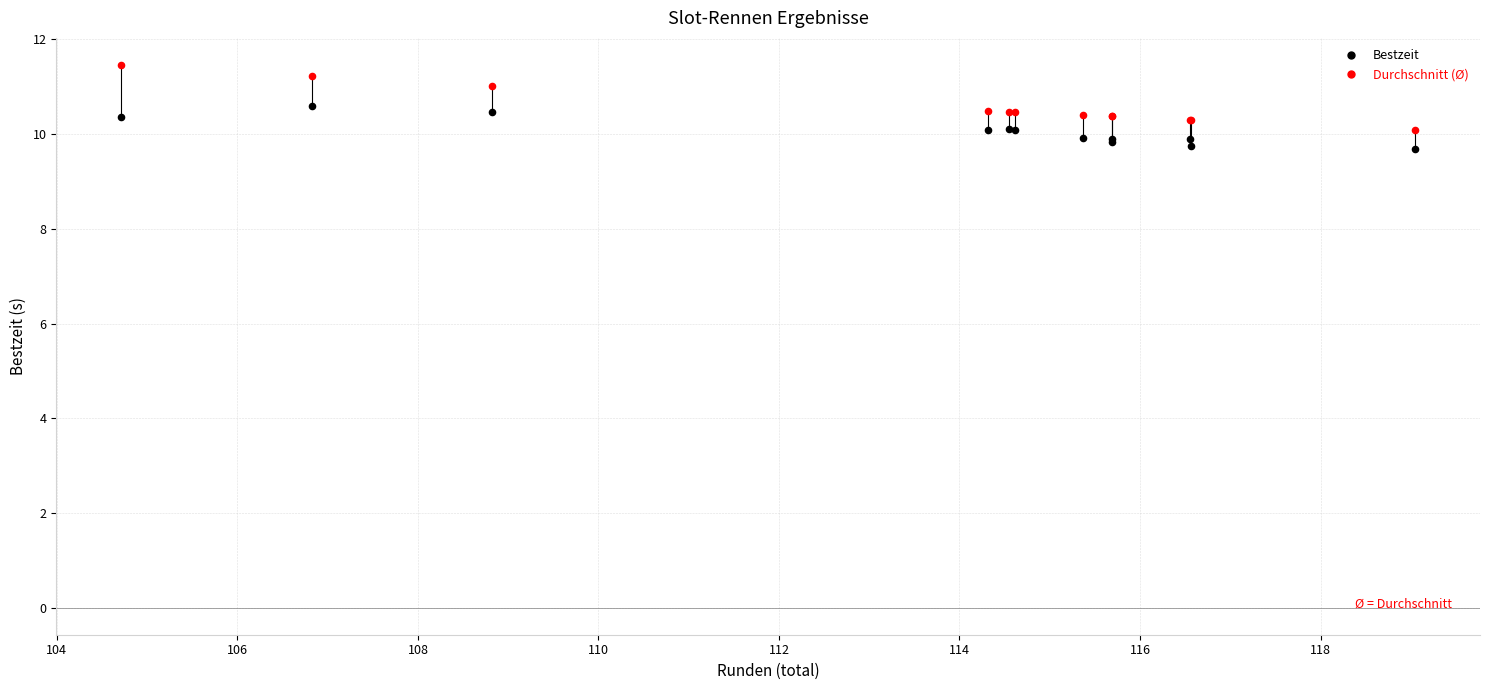

What is the X range (max minus min) for the scatter plot?

14.3